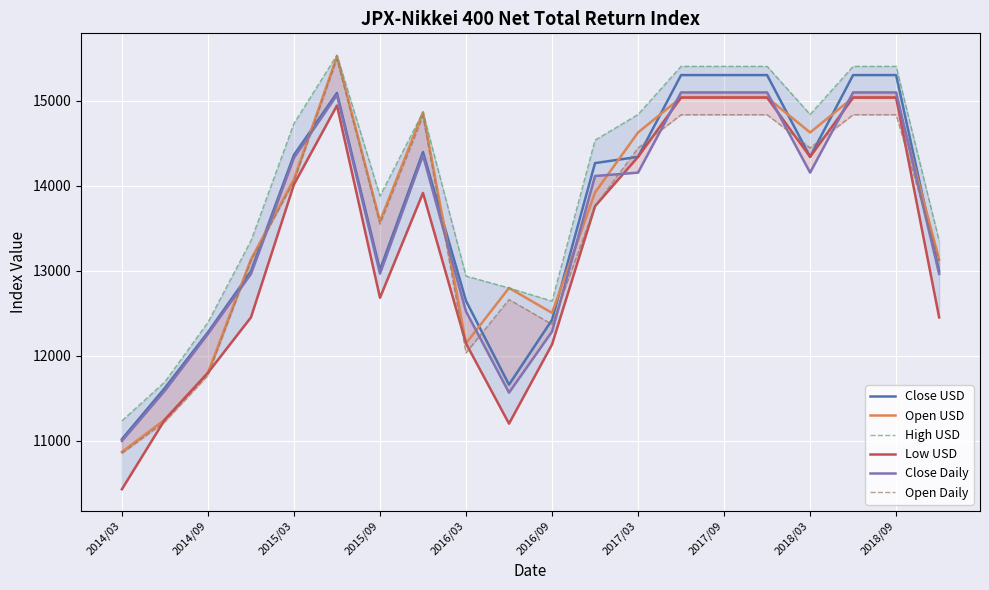

What value does the Close USD series have at 2015/03?

14361.0